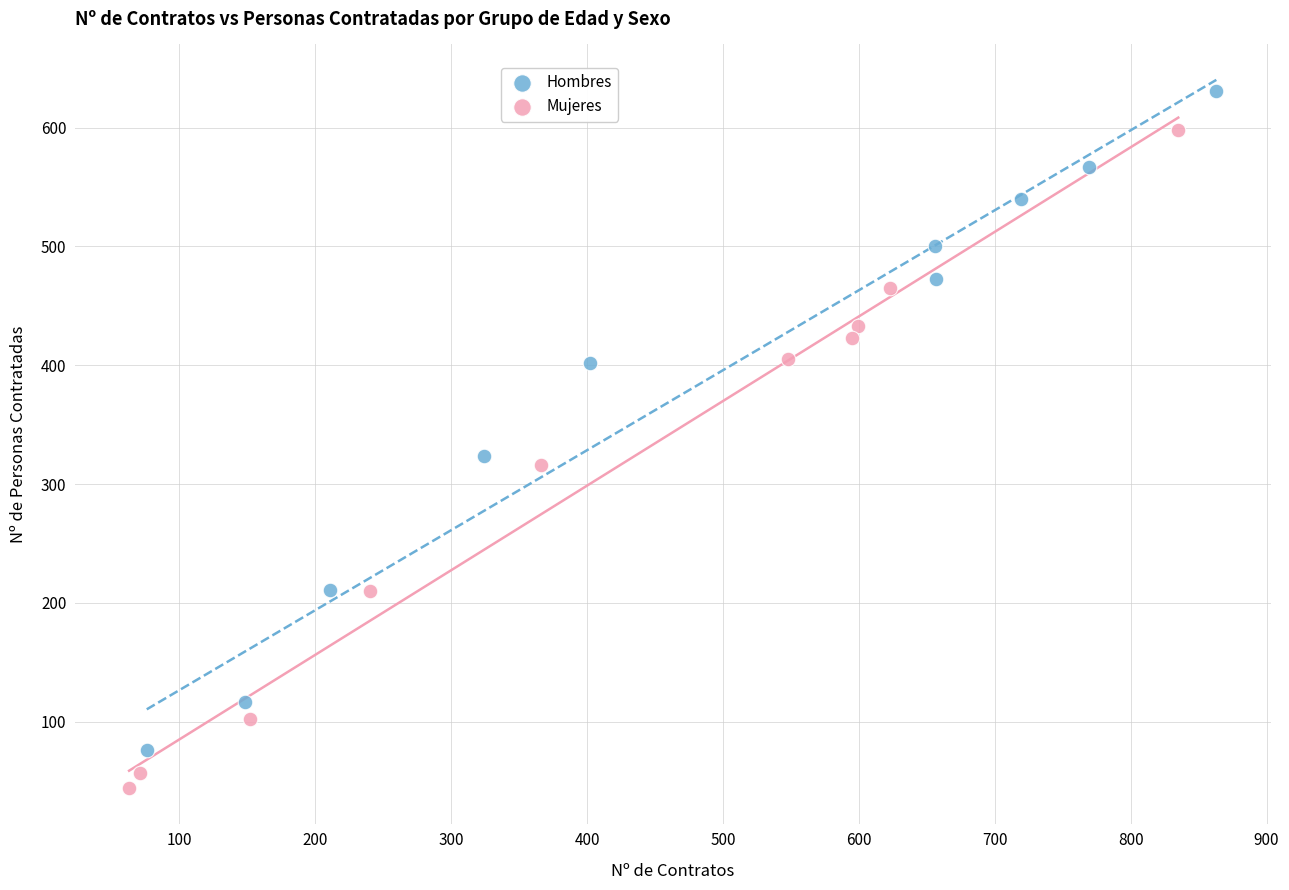

Which series contains the lowest Y value?

Mujeres